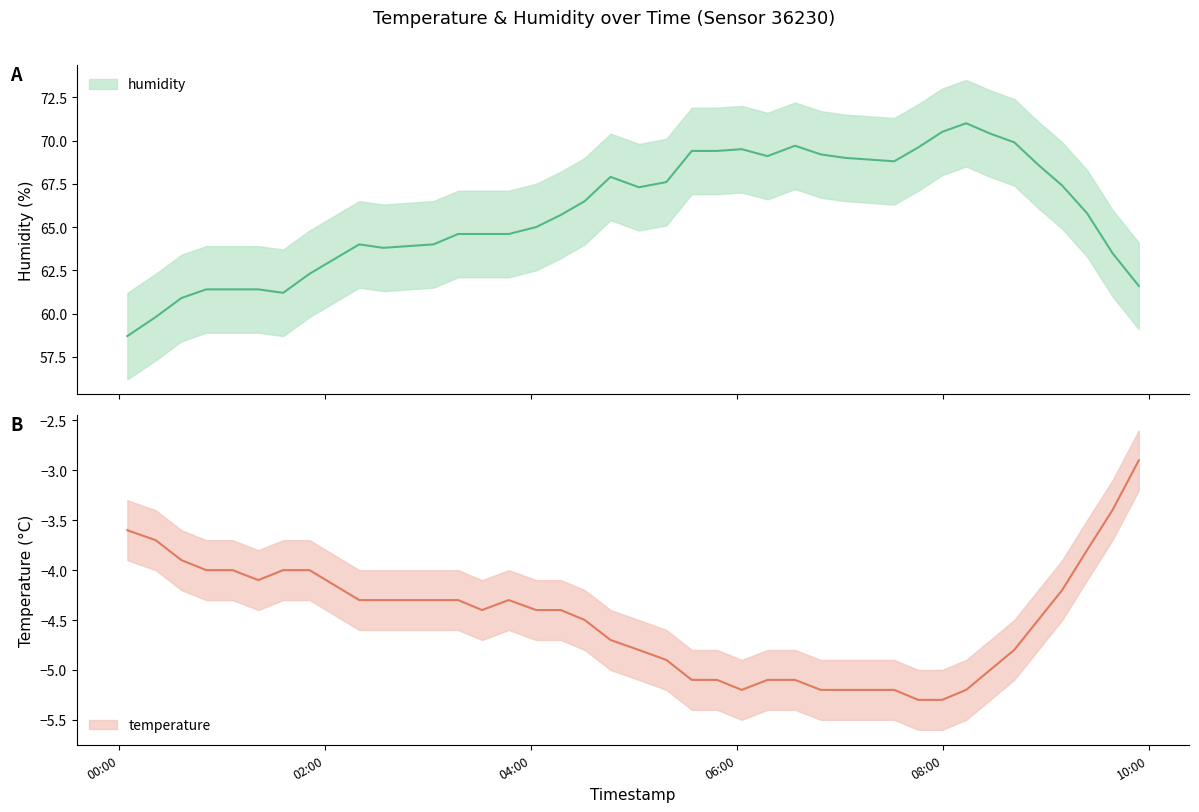

What is the value of the humidity point at the 24th from the left?

69.5